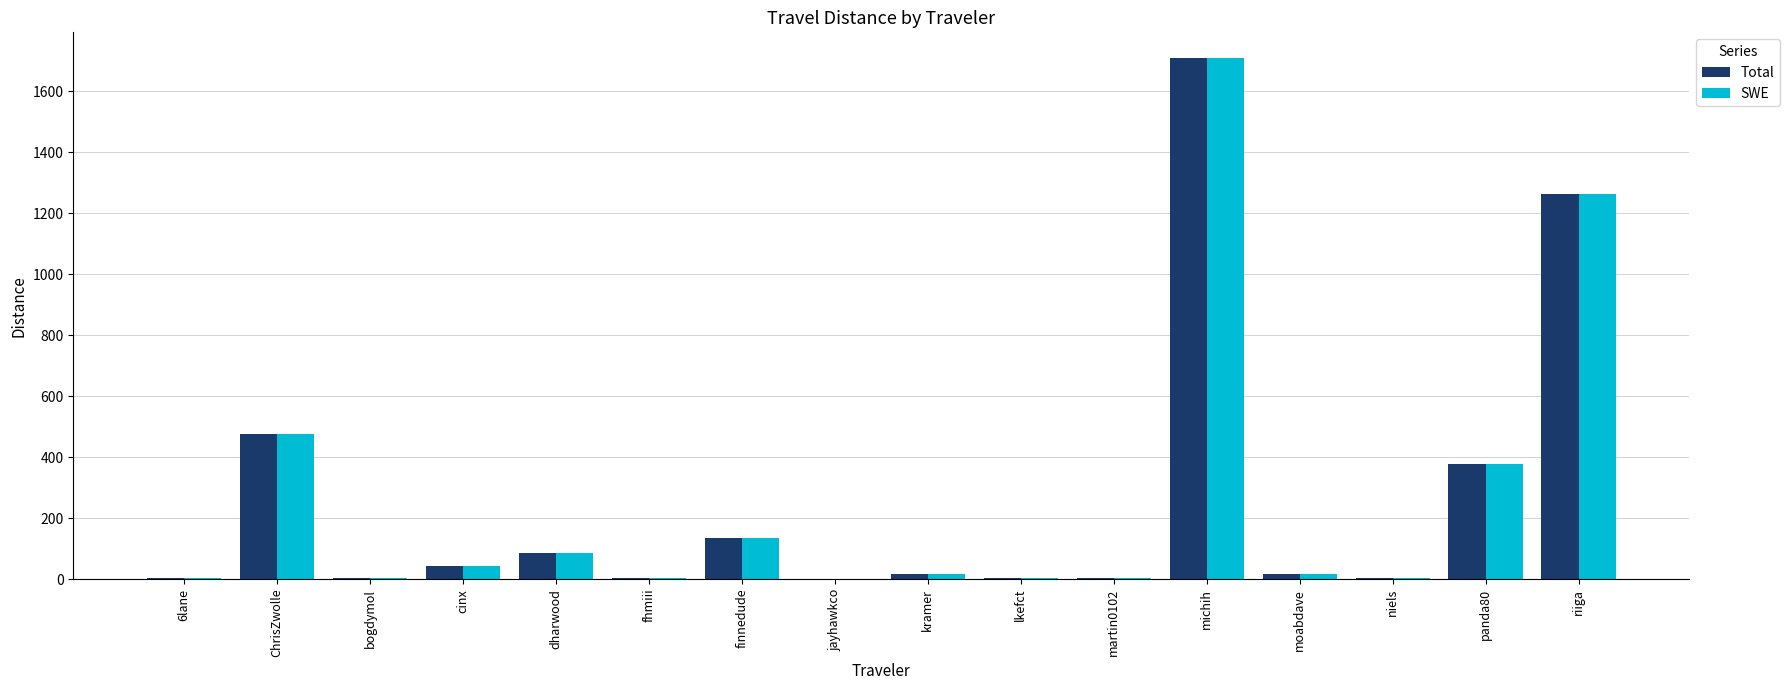

The SWE series shows 84.7 at dharwood. True or false?

True